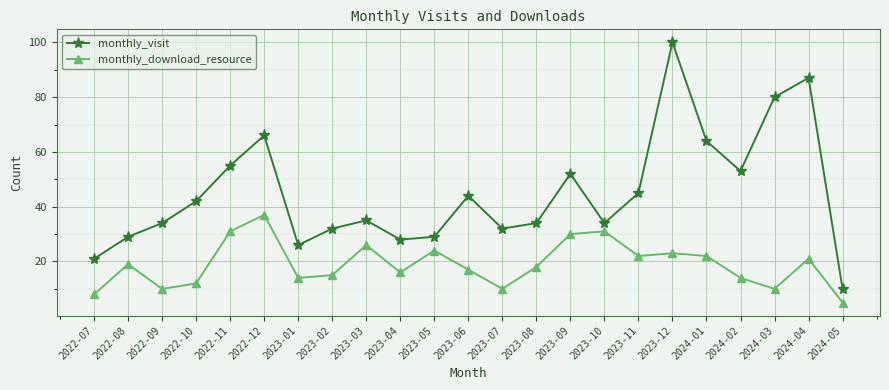

Where does the monthly_download_resource series first go above 18?

2022-08